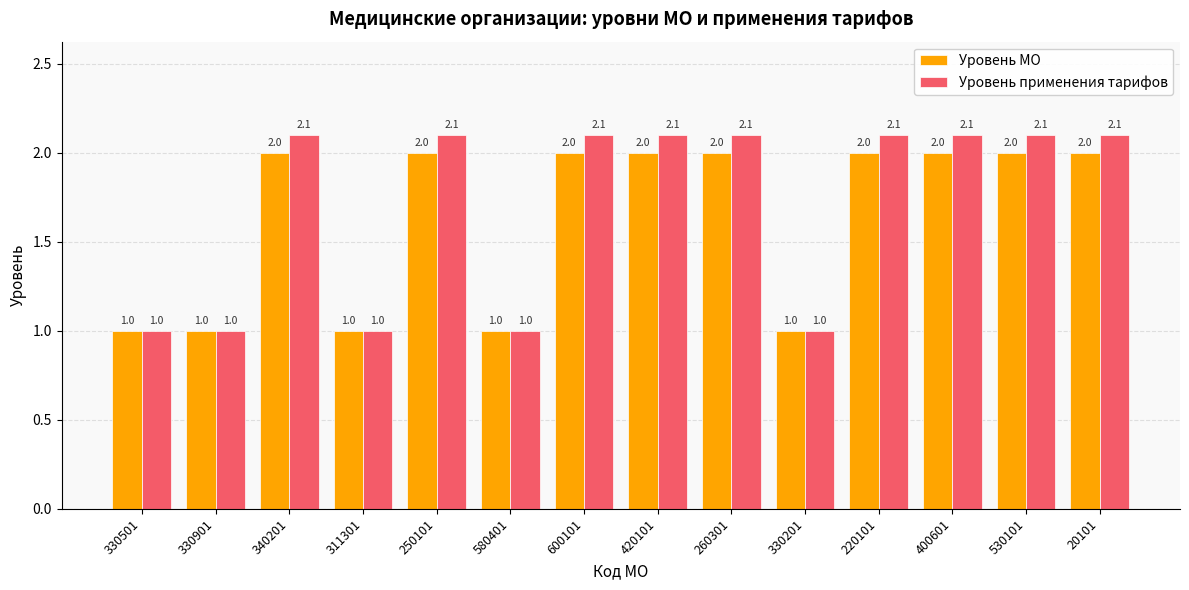

What are all the series names shown in the legend?

Уровень МО, Уровень применения тарифов